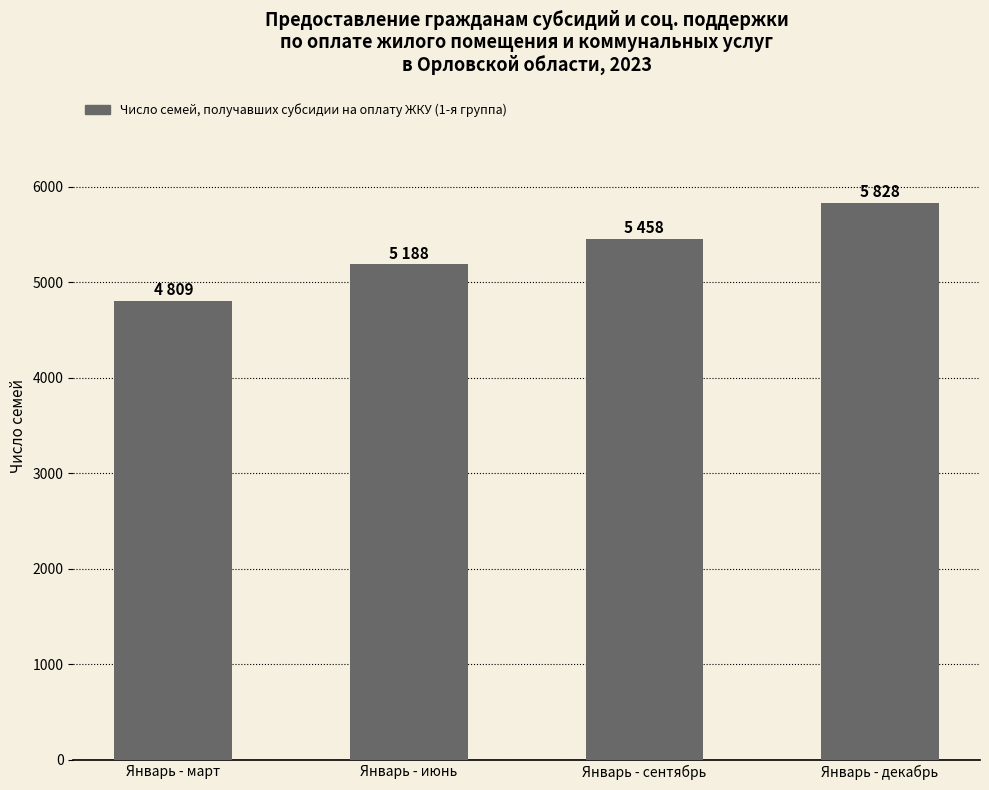

Reading left to right, what are all the values shown in this chart?

Январь - март=4809	Январь - июнь=5188	Январь - сентябрь=5458	Январь - декабрь=5828